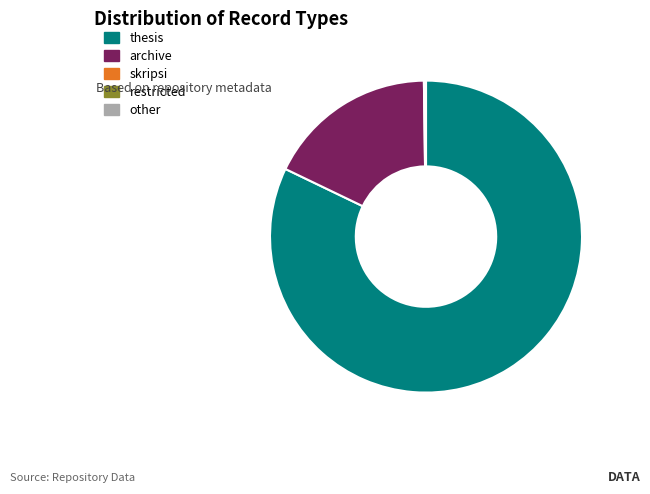

Which slice is the largest?

thesis